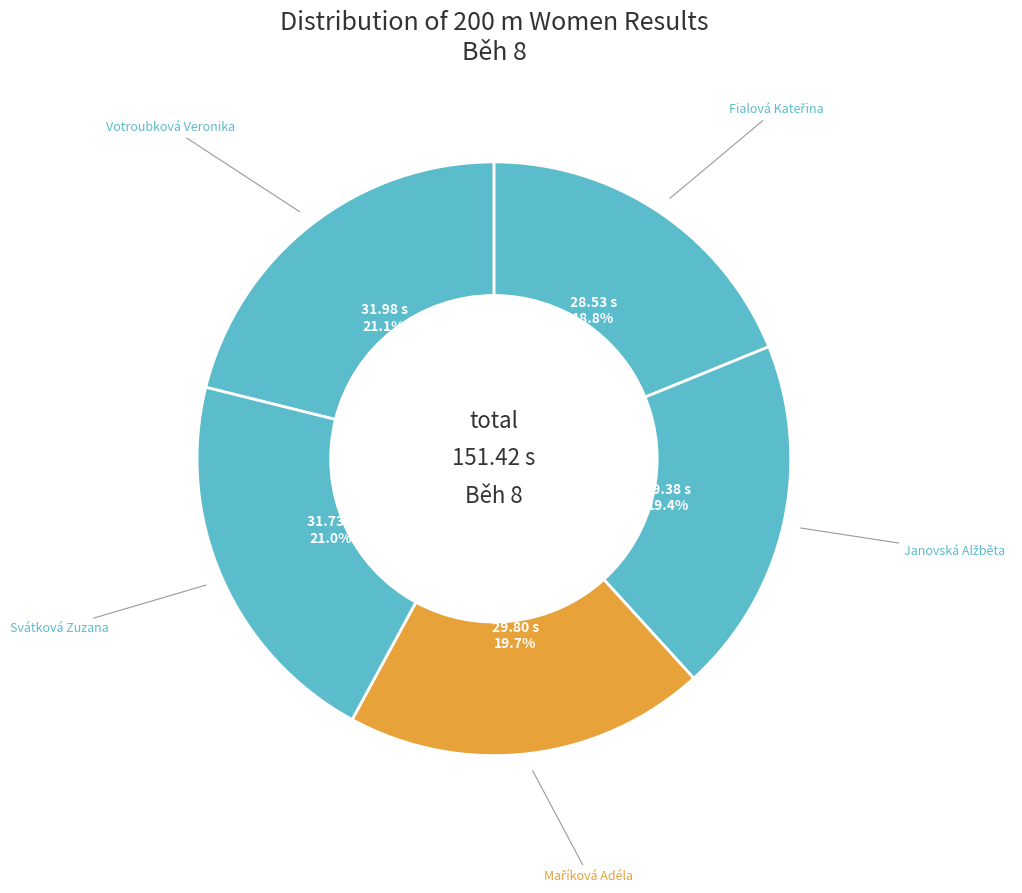

Does any single category account for the majority?

No